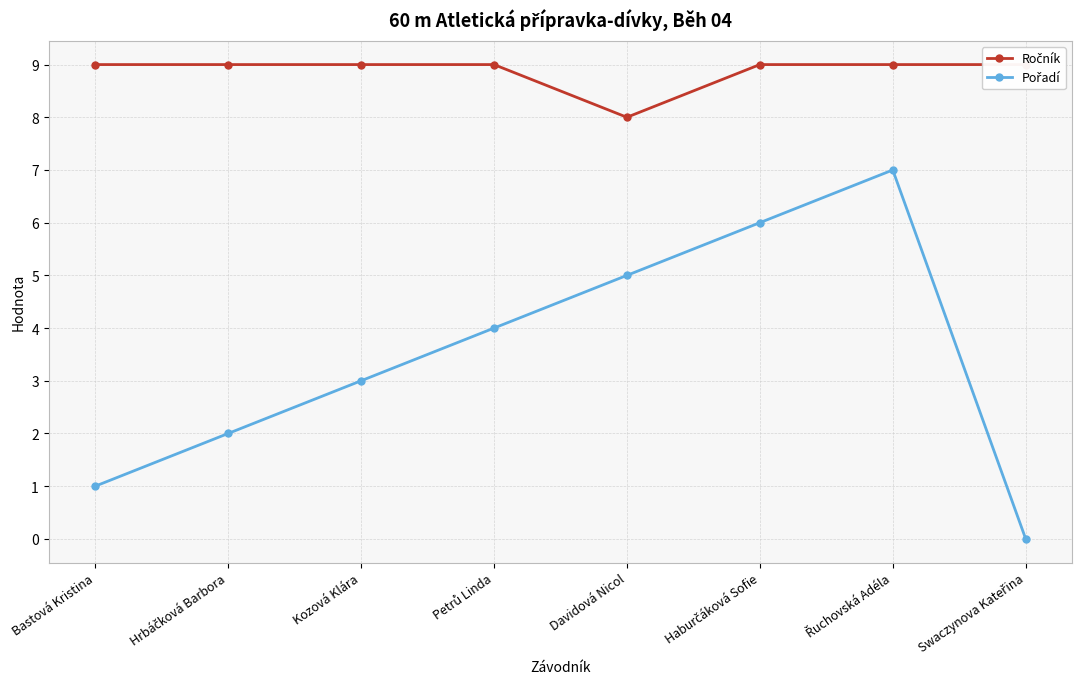

What is the average value of the Ročník series?

9